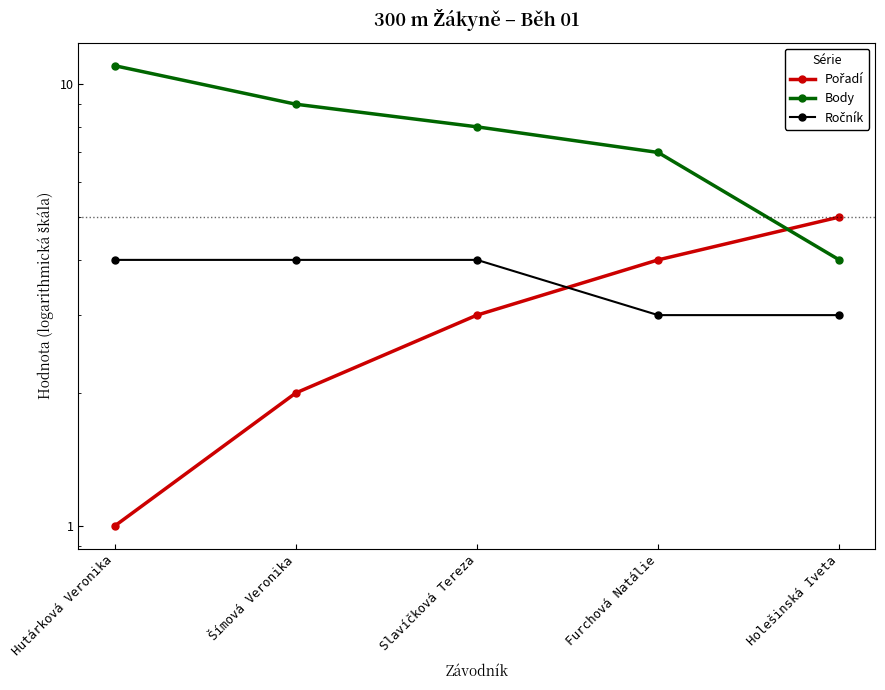

Count the Ročník values in the range 3 to 4.

5